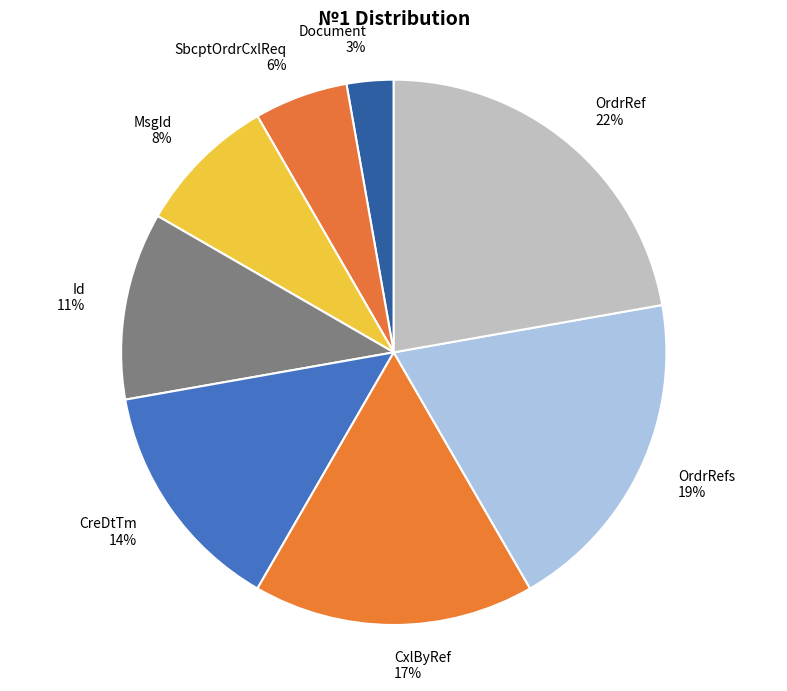

Does CxlByRef 17% account for over 50% of the chart?

No